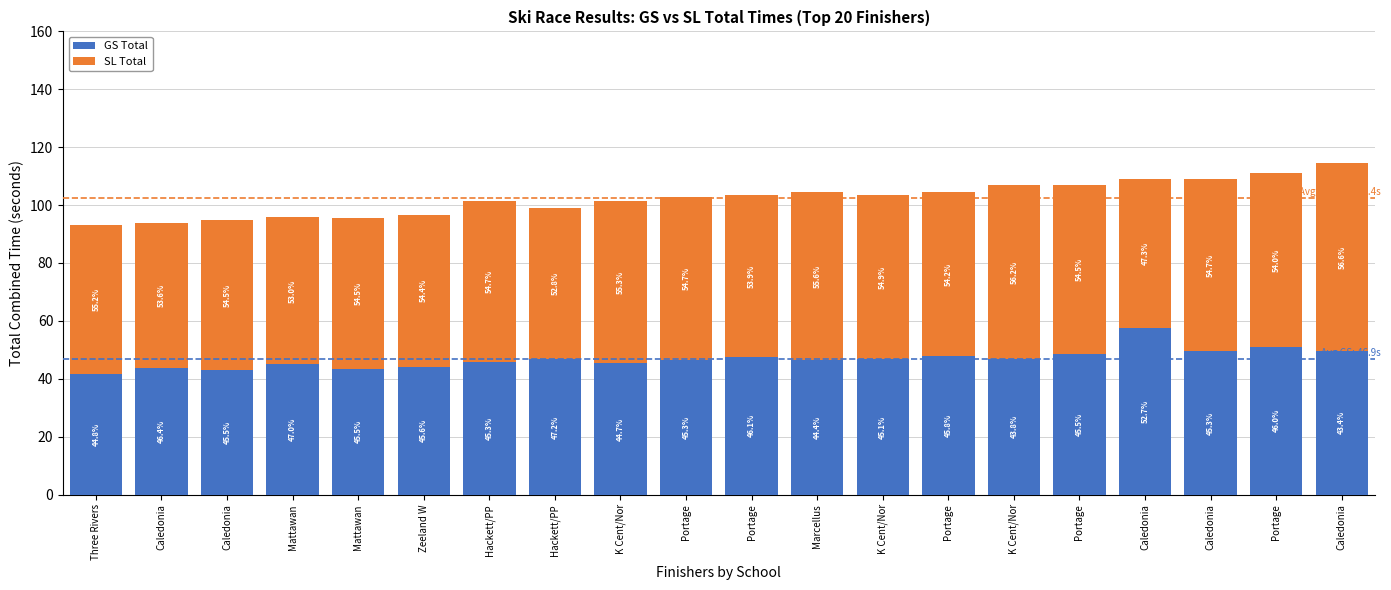

How many series are shown in this chart?

2